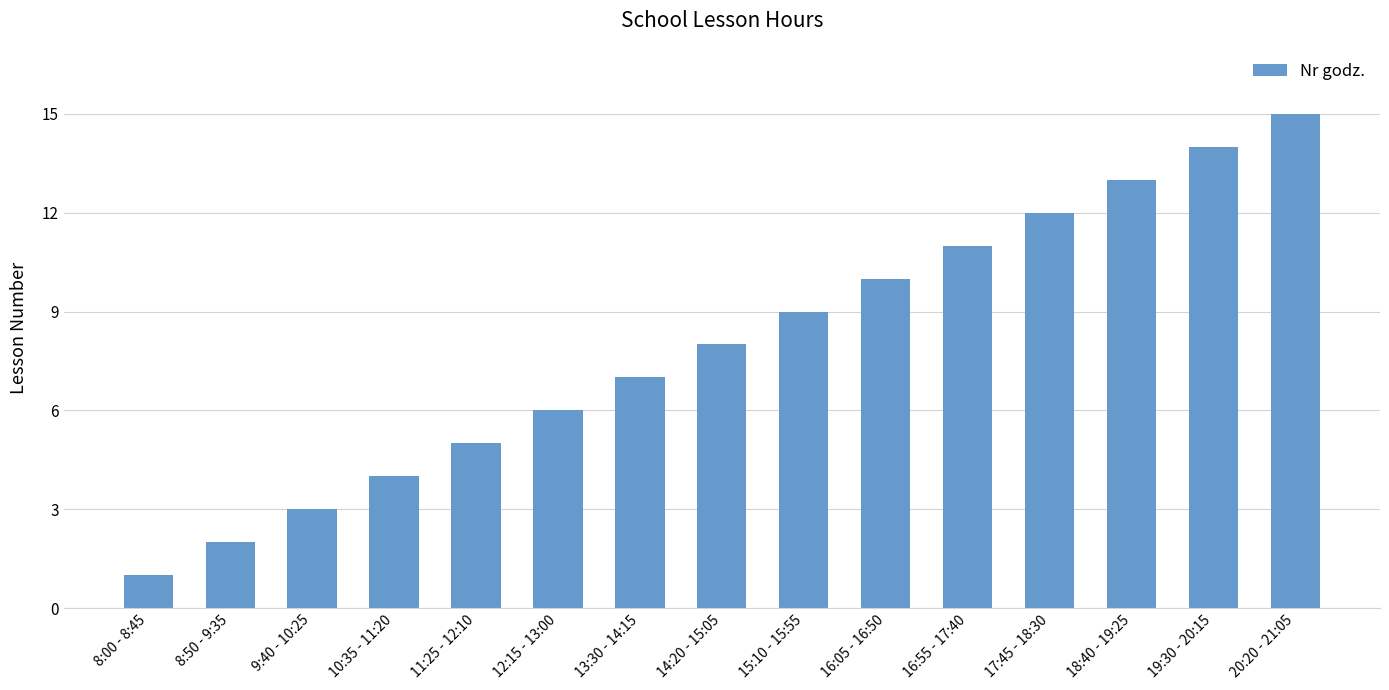

What is the label of the 1st bar from the right?

20:20 - 21:05